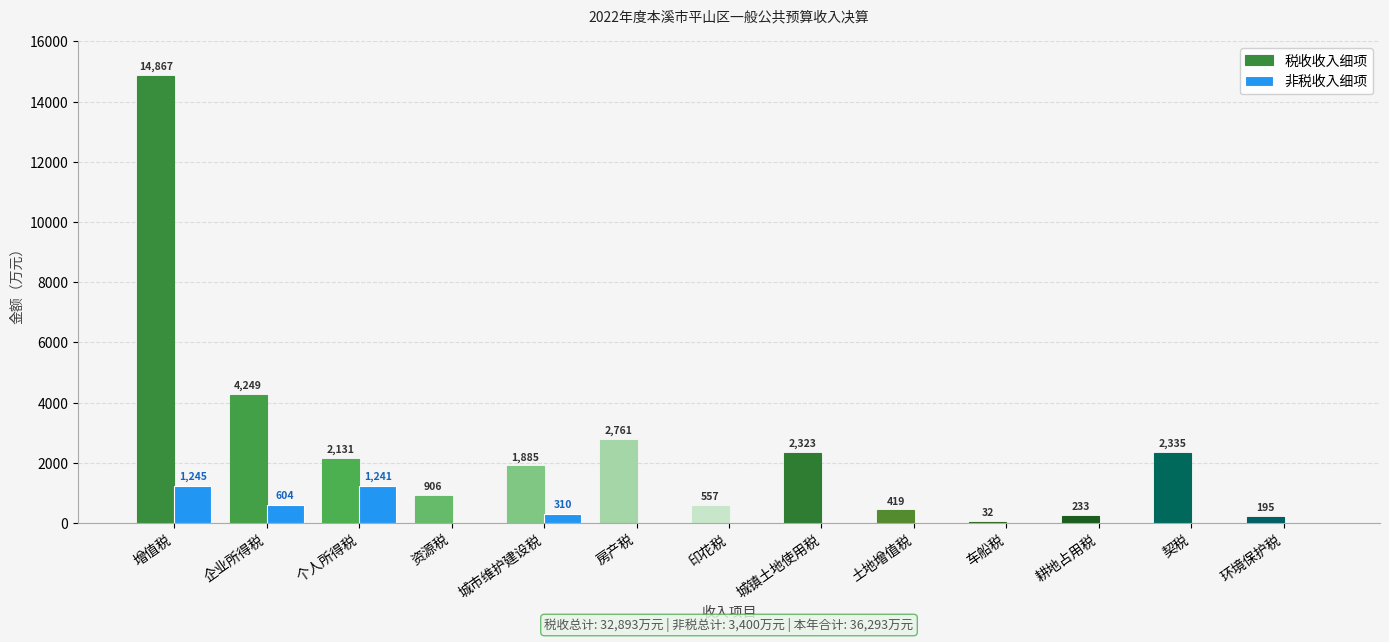

True or false: 税收收入细项 has a value of 557 at 印花税.

True